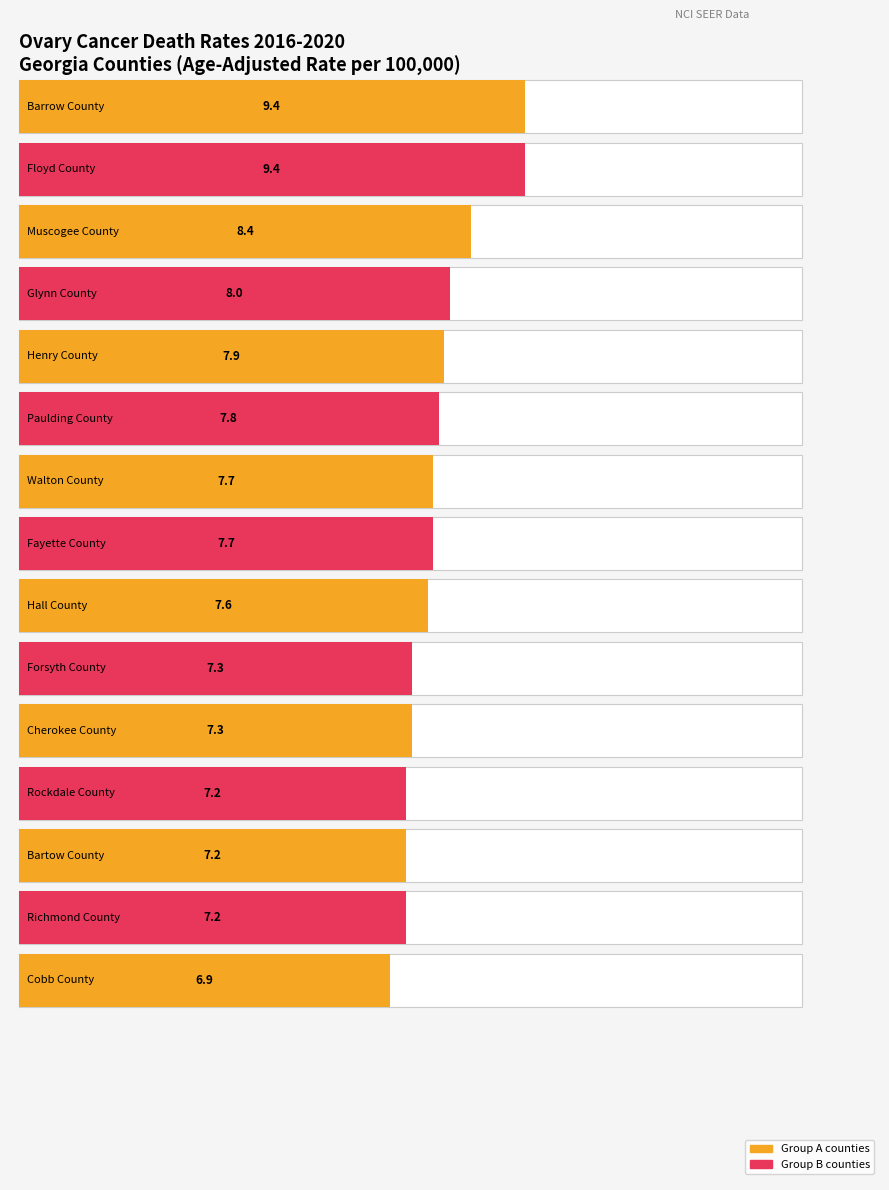

Is it true that the value at Hall County is 10.0?

False